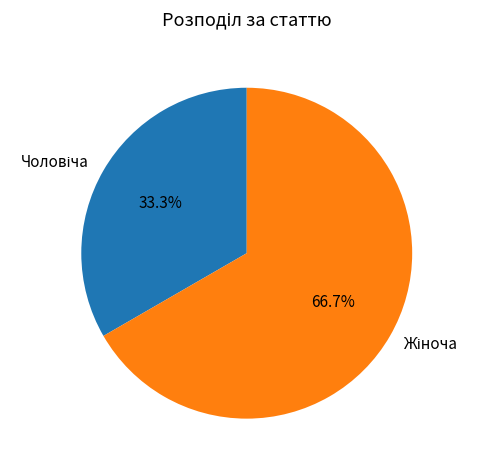

Does any single category account for the majority?

Yes